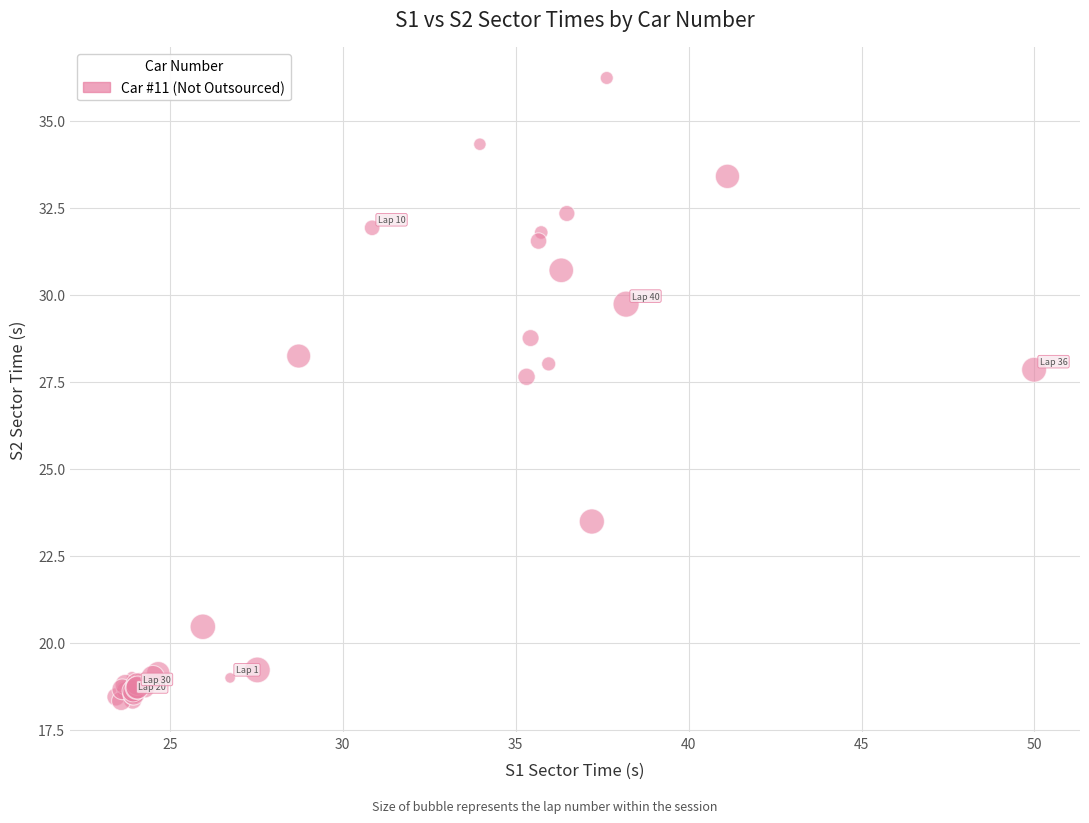

What Y value in the scatter plot is closest to 27?

27.6